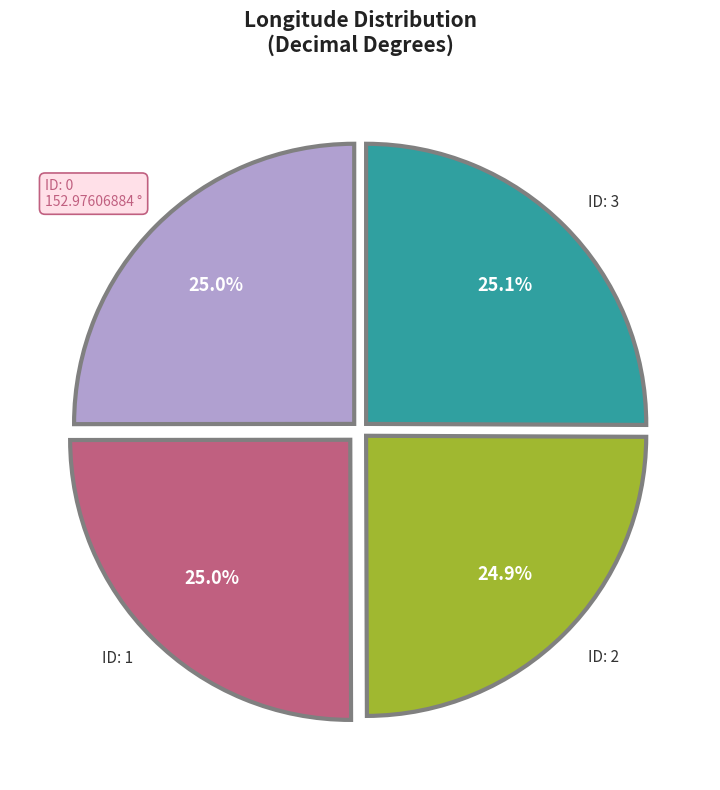

Does any single category account for the majority?

No